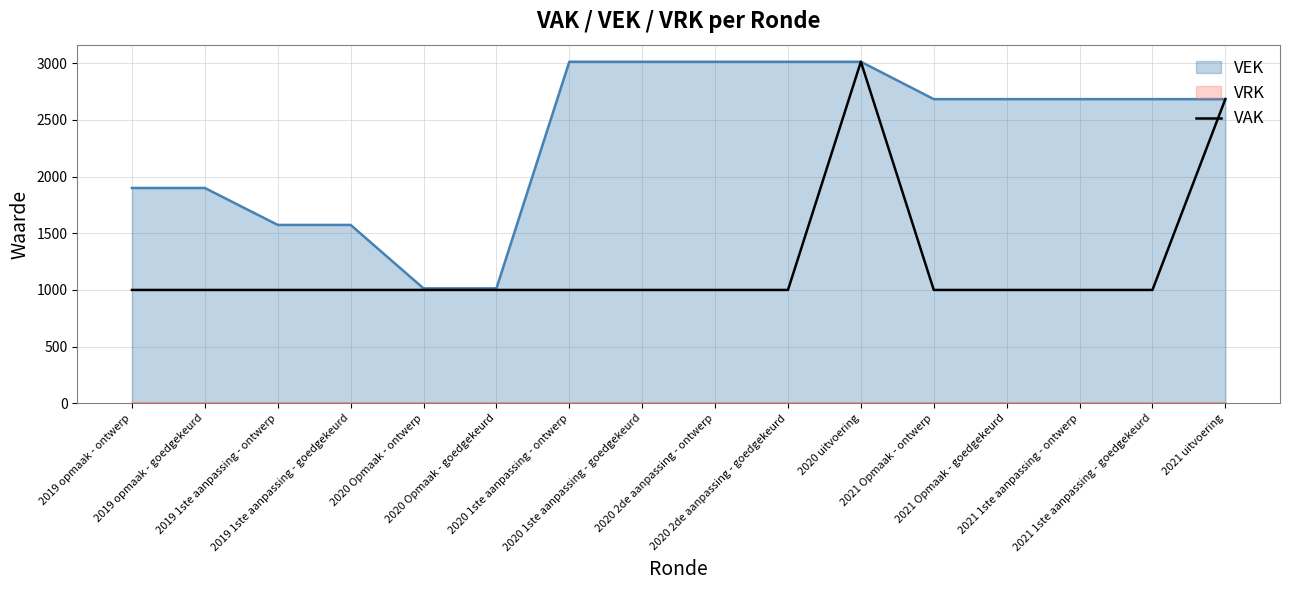

What is the sum of all values?

19698